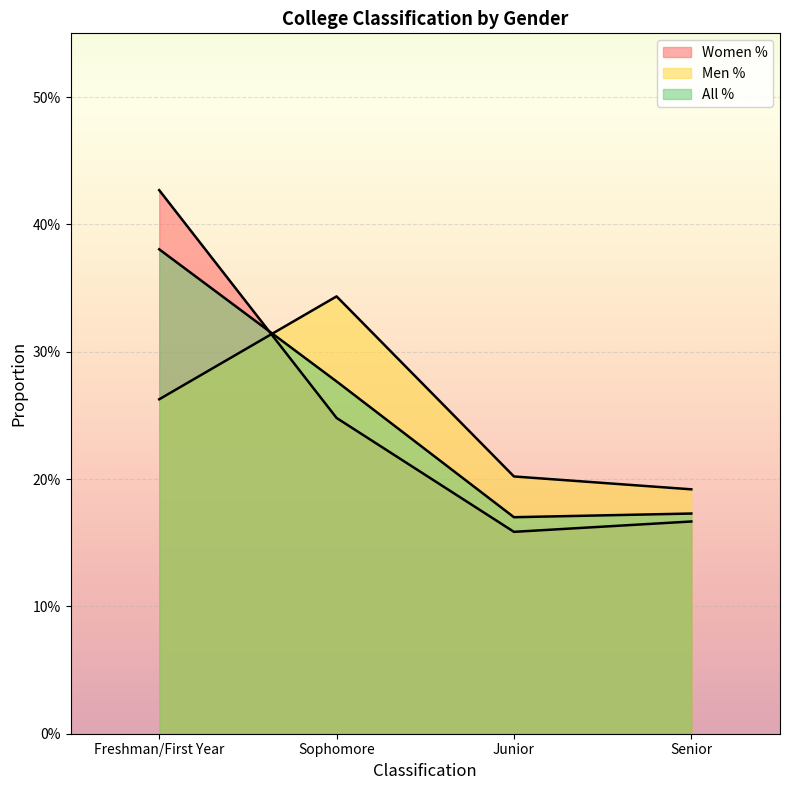

Which has a higher value, Sophomore or Freshman/First Year?

Freshman/First Year